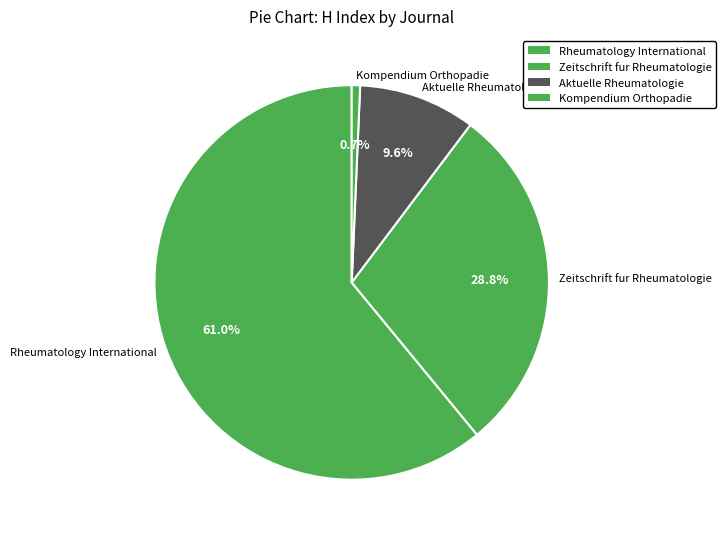

Which category has the biggest portion of the pie?

Rheumatology International